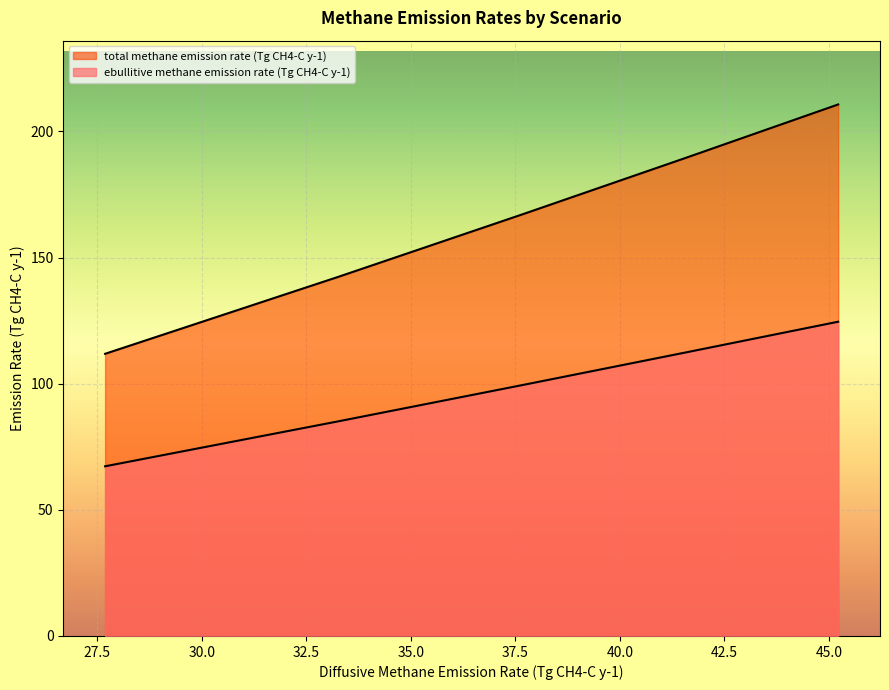

What is the difference between the maximum and minimum values in the total methane emission rate (Tg CH4-C y-1) series?

98.8